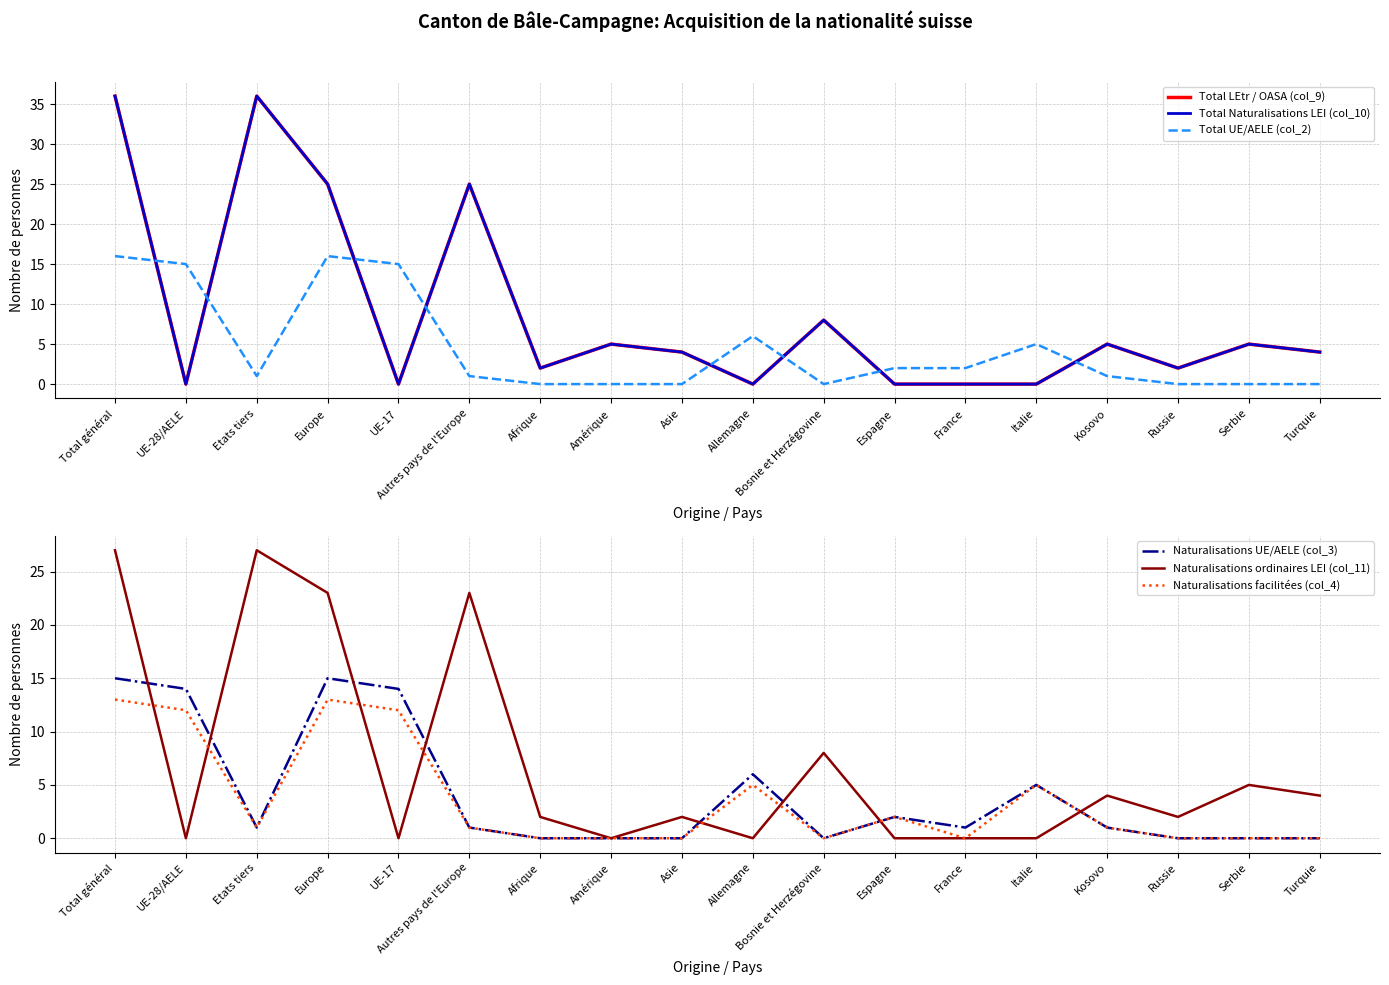

The value of Total UE/AELE (col_2) at Afrique is 0. True or false?

True